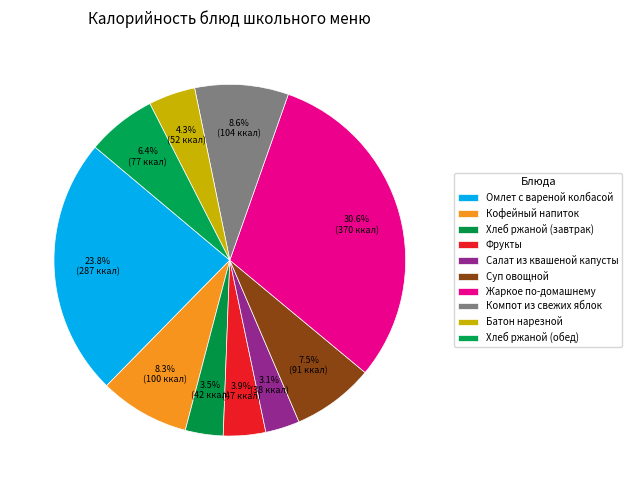

To the nearest percent, what portion does Хлеб ржаной (обед) represent?

6%